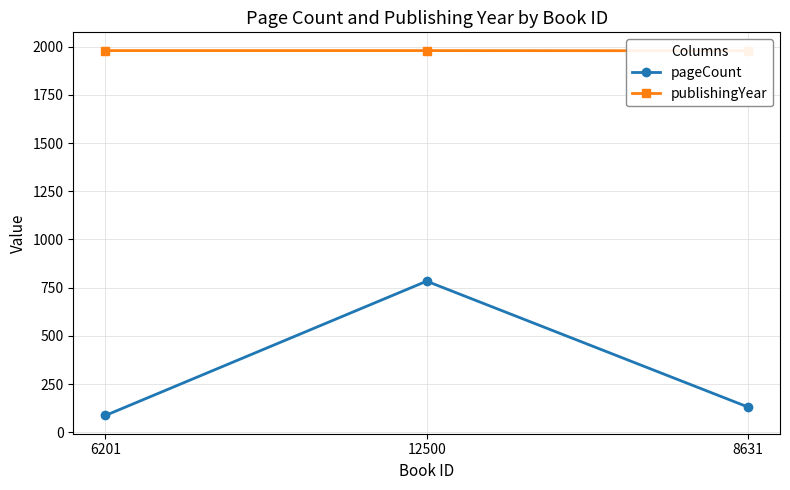

At how many categories does at least one series exceed 698?

3